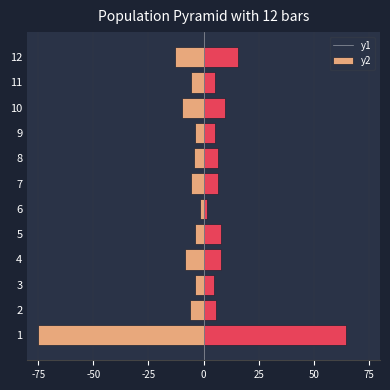

What are all the series names shown in the legend?

持ち家, 借家